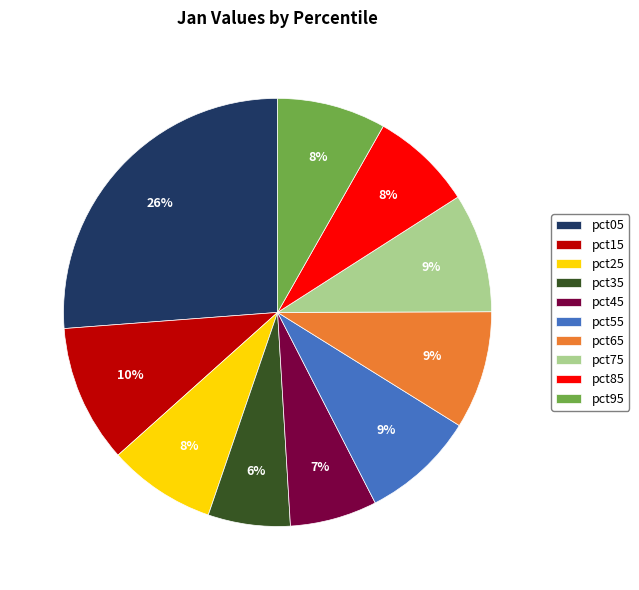

The pct65 slice represents 9% of the pie. True or false?

True